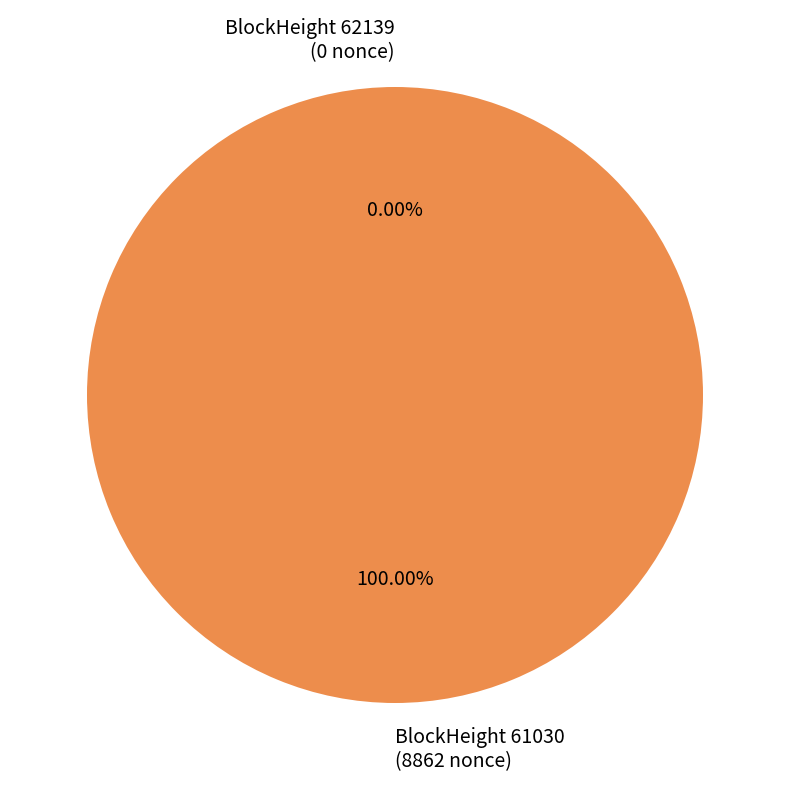

Is there a majority slice in this chart?

Yes